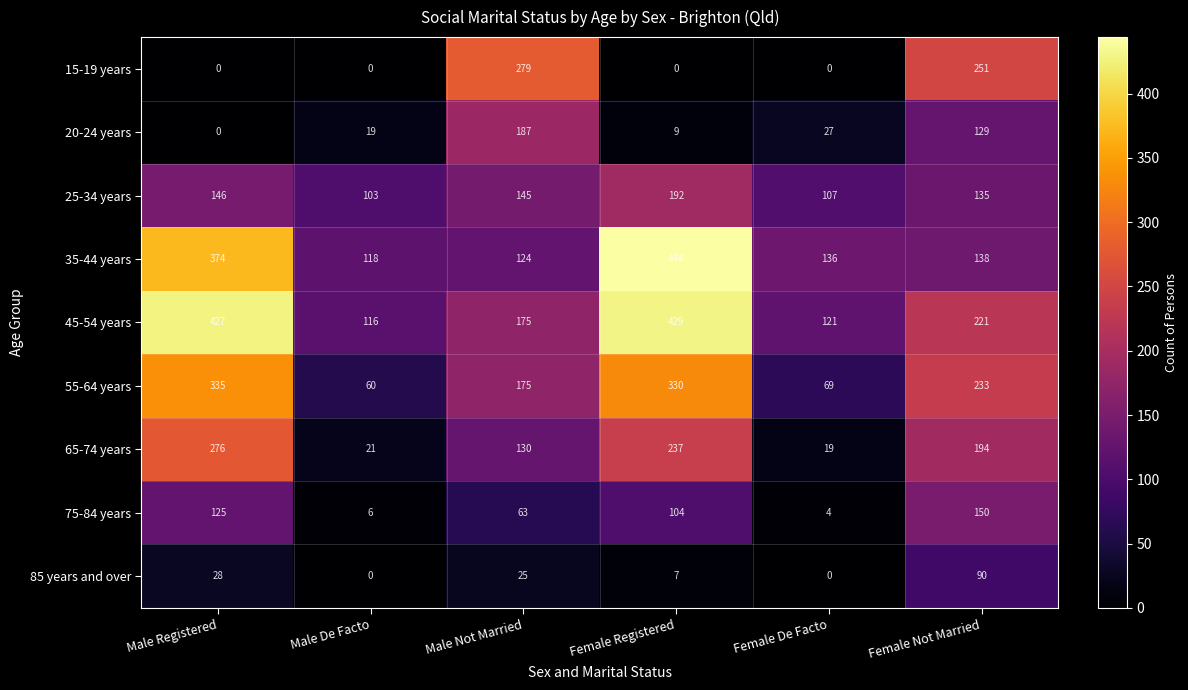

What is the total value across all series at Male Not Married?

1303